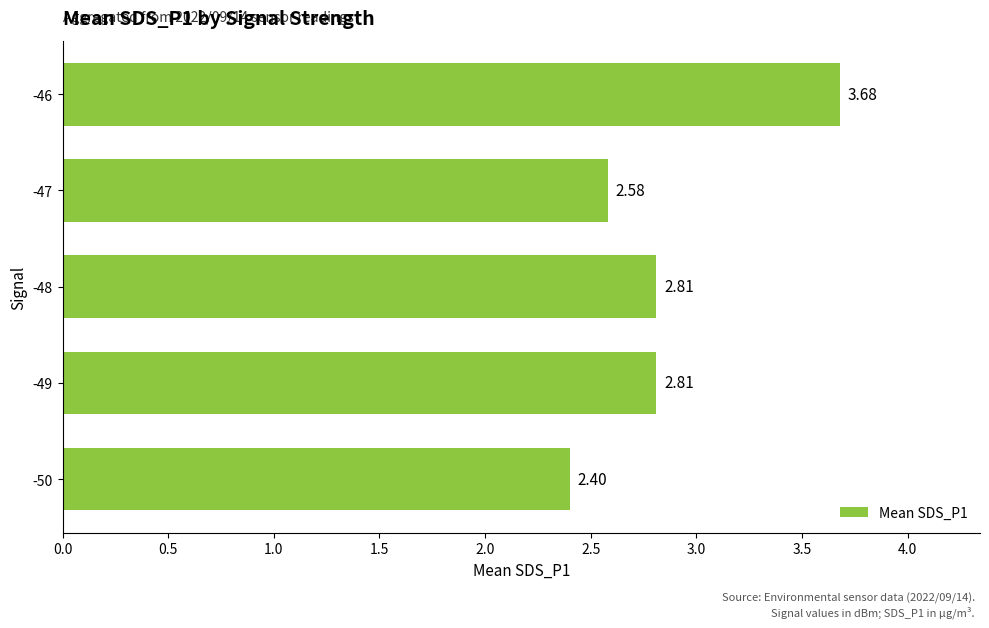

What is the change in value from -50 to -46?

+1.3